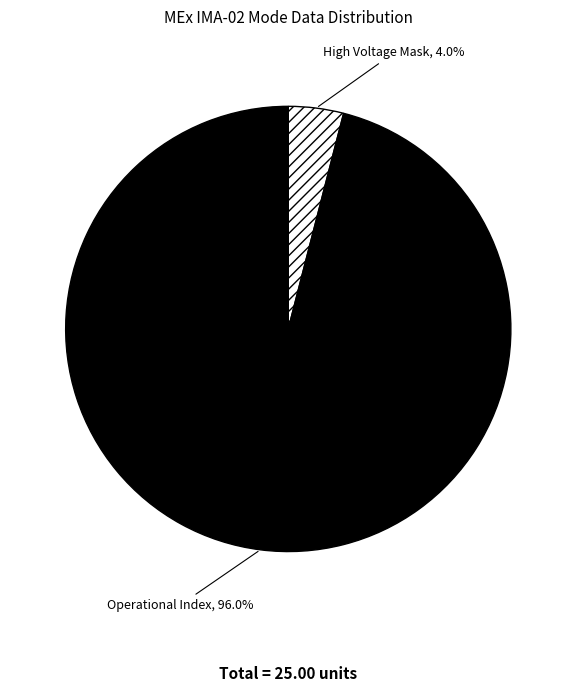

What is the largest slice in the pie chart?

Operational Index